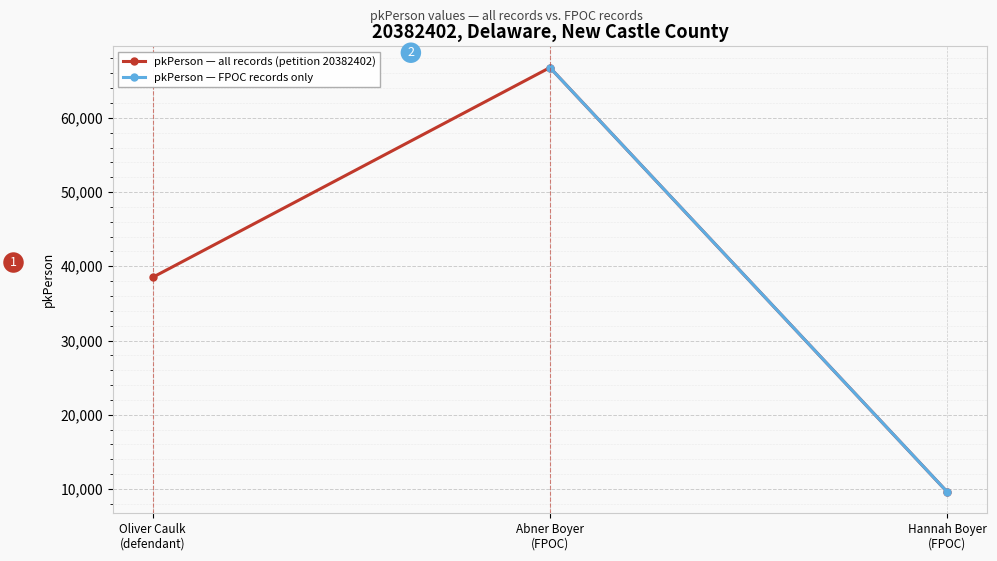

The value at Oliver Caulk
(defendant) is 61813. True or false?

False